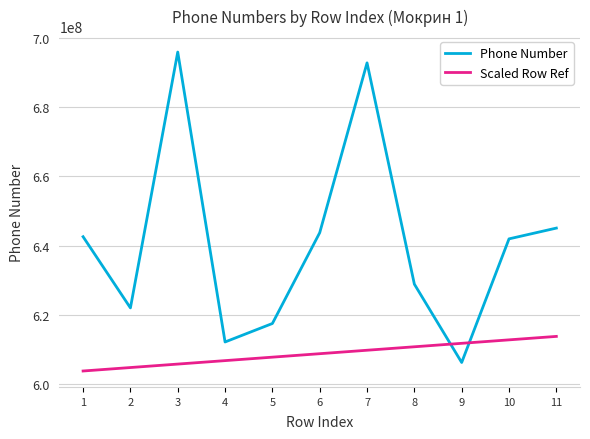

Count the number of data series in this chart.

2